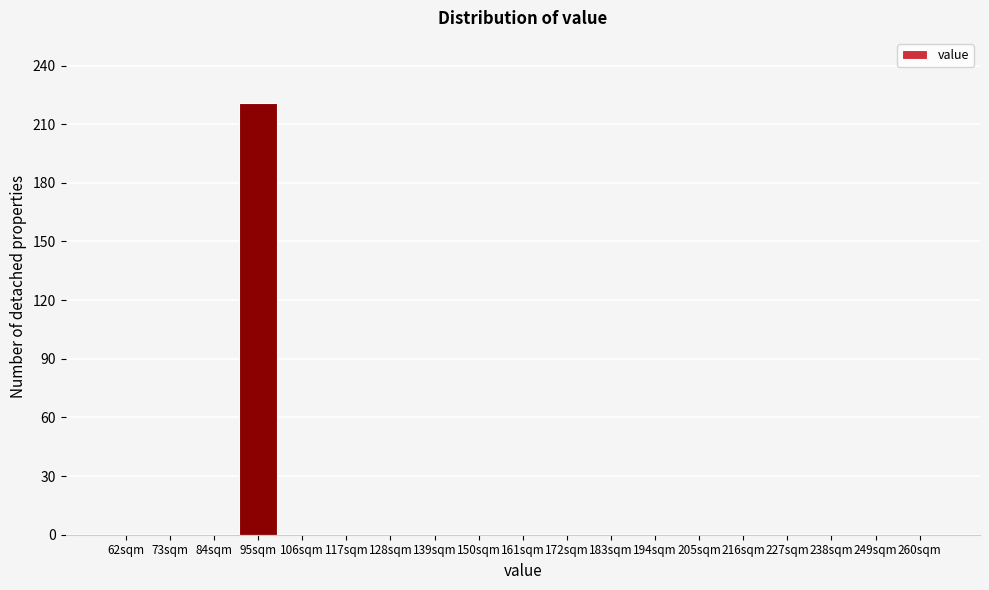

Reading right to left, extract all data points from this chart.

260sqm=0	249sqm=0	238sqm=0	227sqm=0	216sqm=0	205sqm=0	194sqm=0	183sqm=0	172sqm=0	161sqm=0	150sqm=0	139sqm=0	128sqm=0	117sqm=0	106sqm=0	95sqm=221	84sqm=0	73sqm=0	62sqm=0